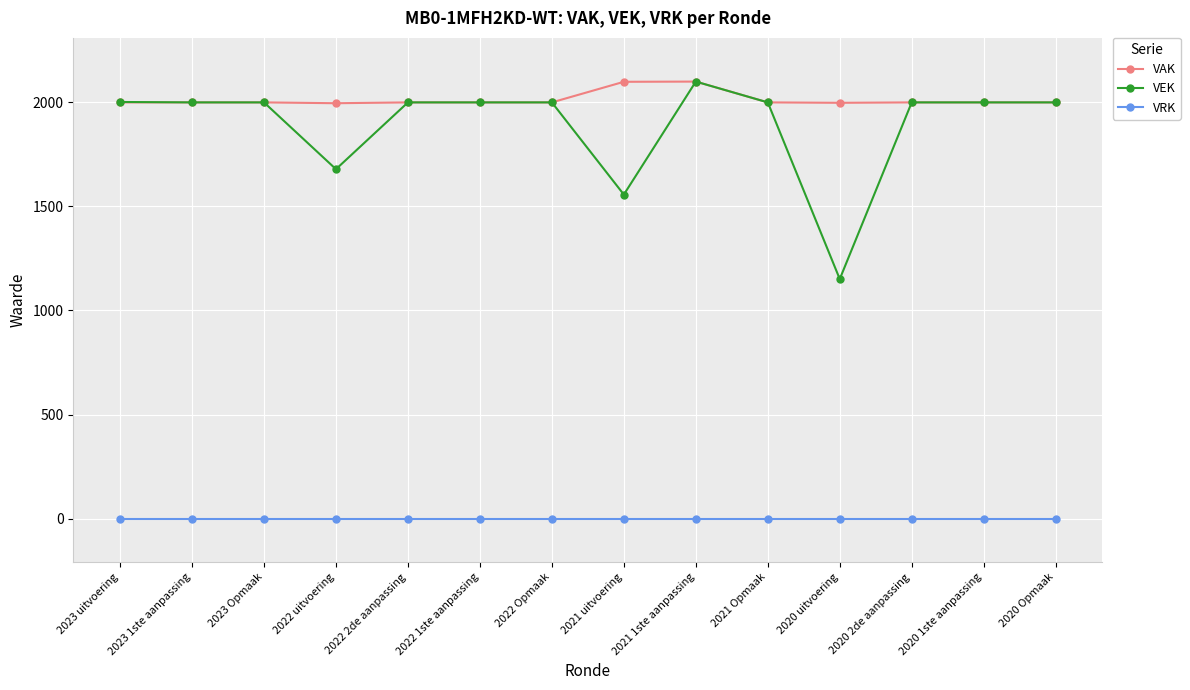

What is the sum of all VAK values?

28193